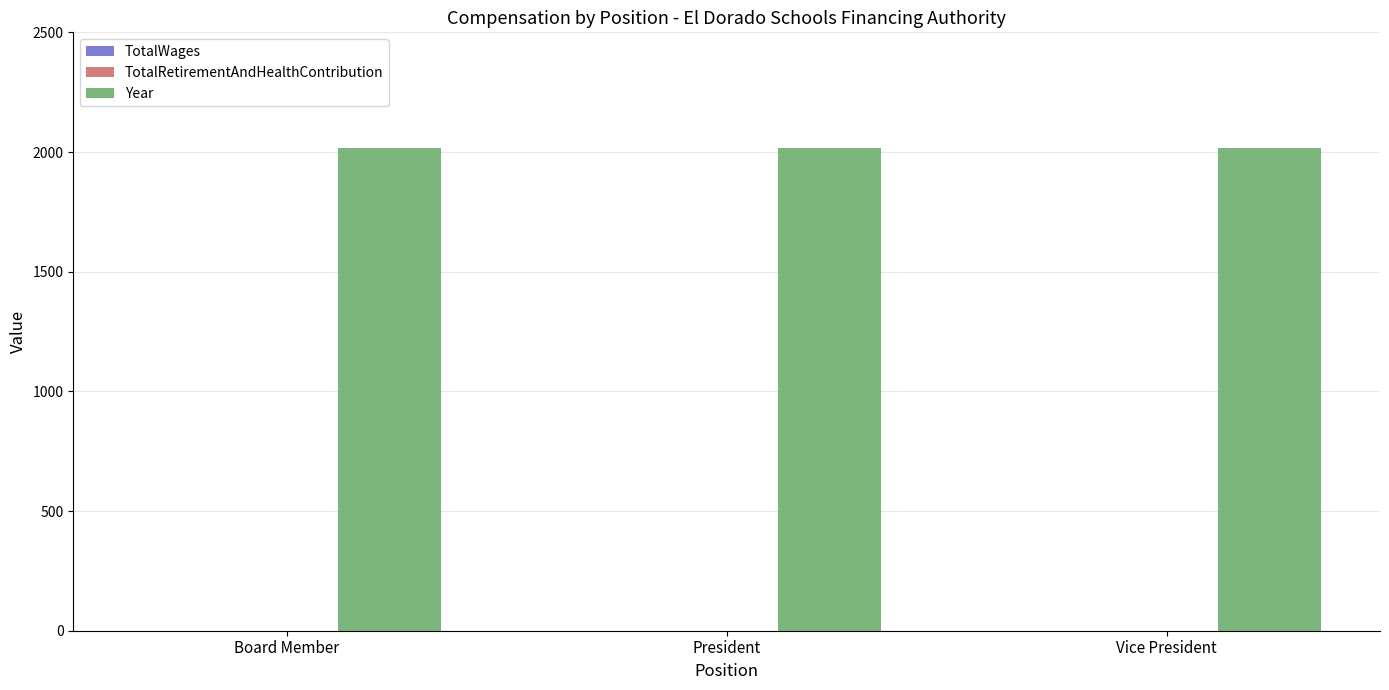

What position from the right is Vice President?

1